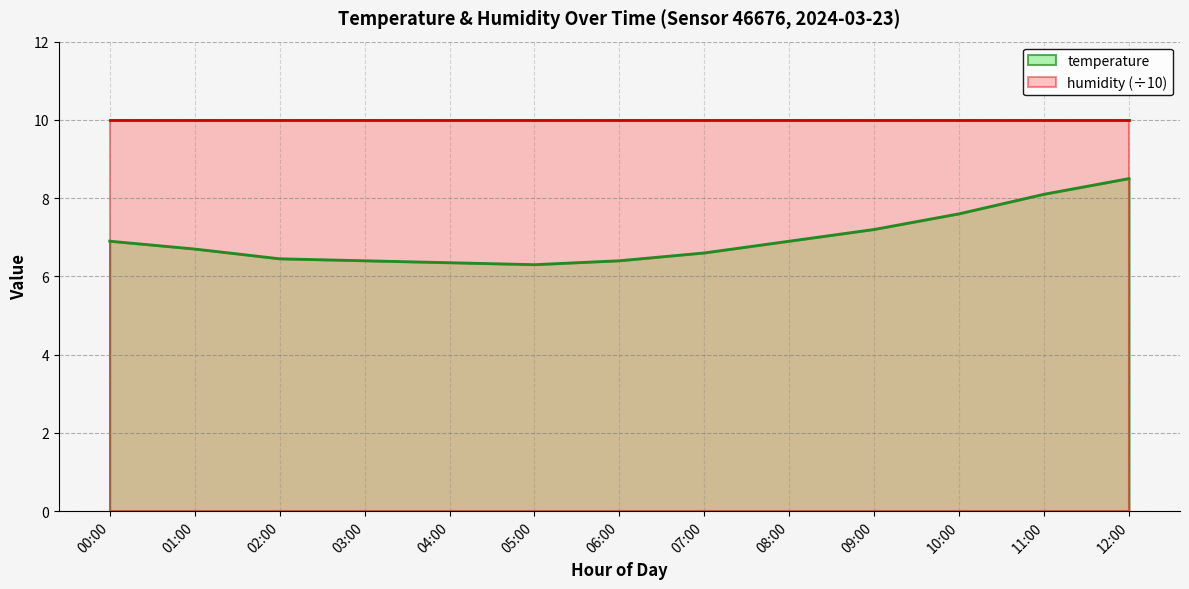

What is the average value?

7.0